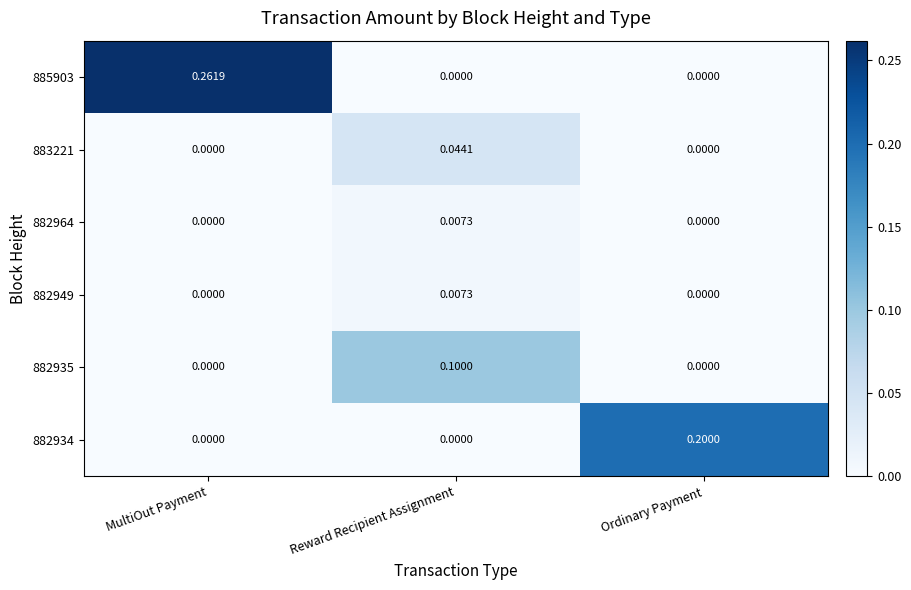

Which category has the highest value across all series?

MultiOut Payment